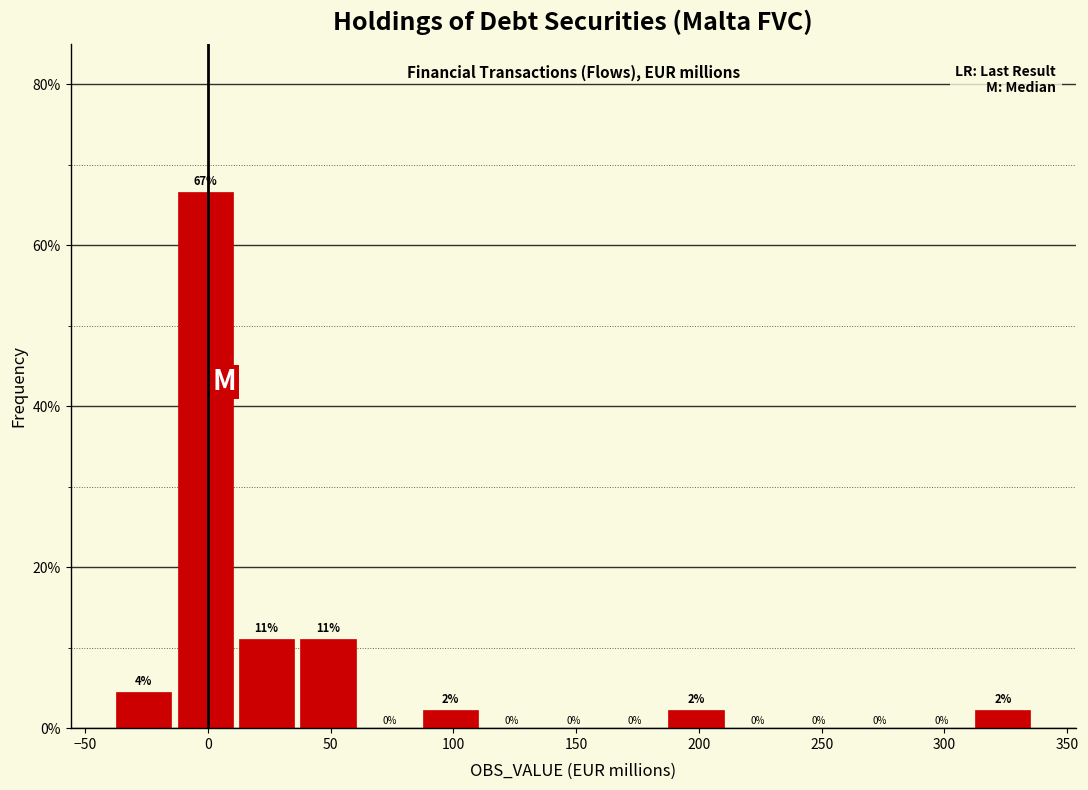

Over which range of the x-axis is the bar tallest?

-15 to 10